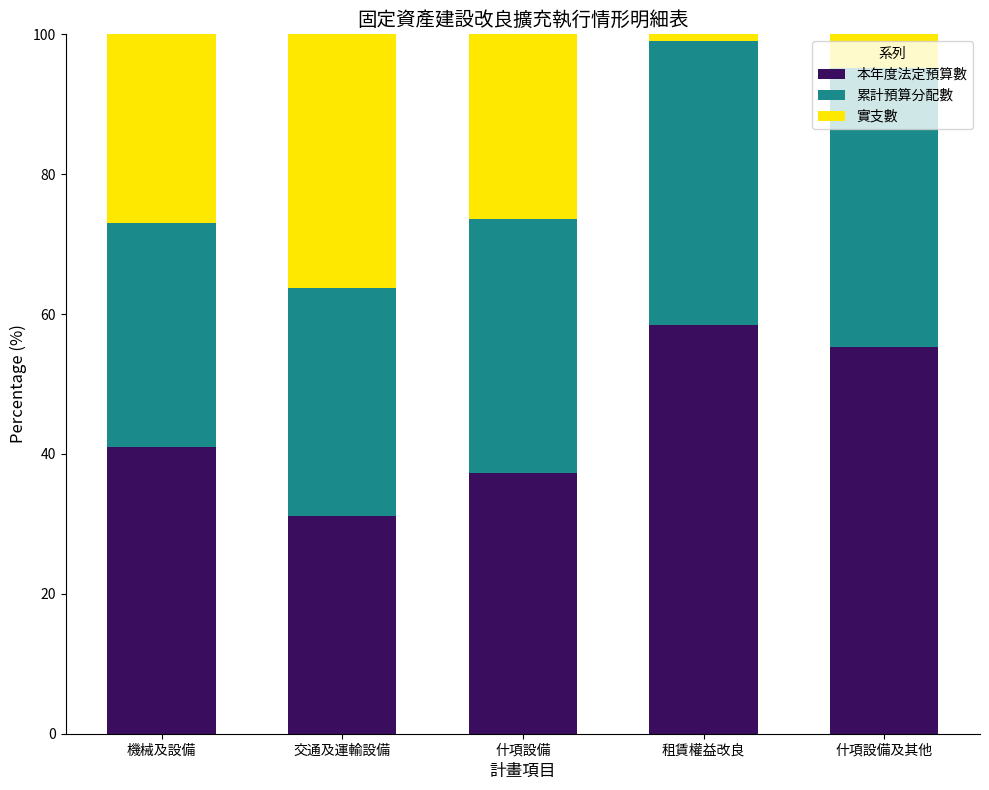

What is the total value across all series at 什項設備?

100.0